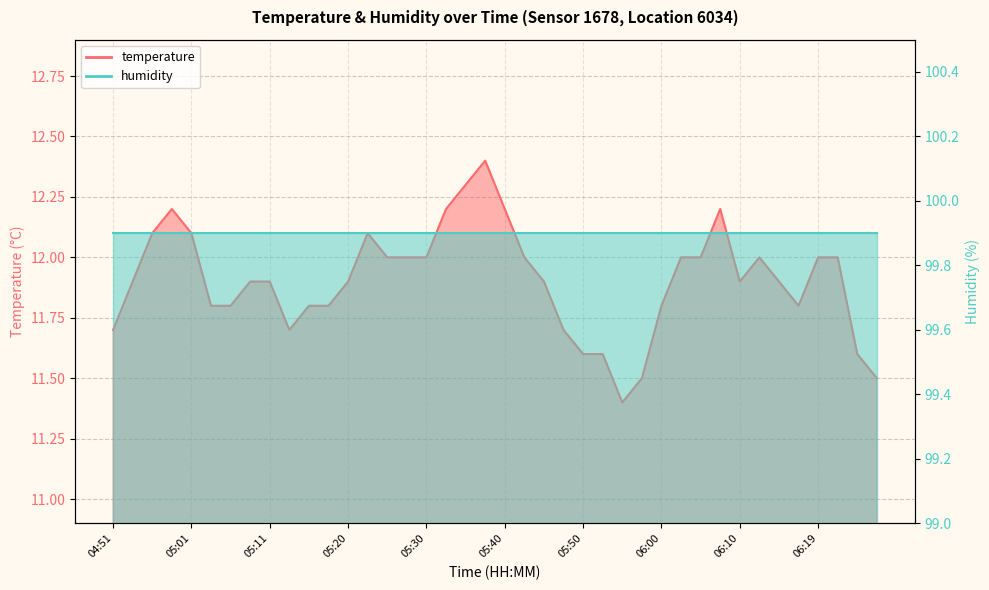

Where is the first local maximum?

04:58